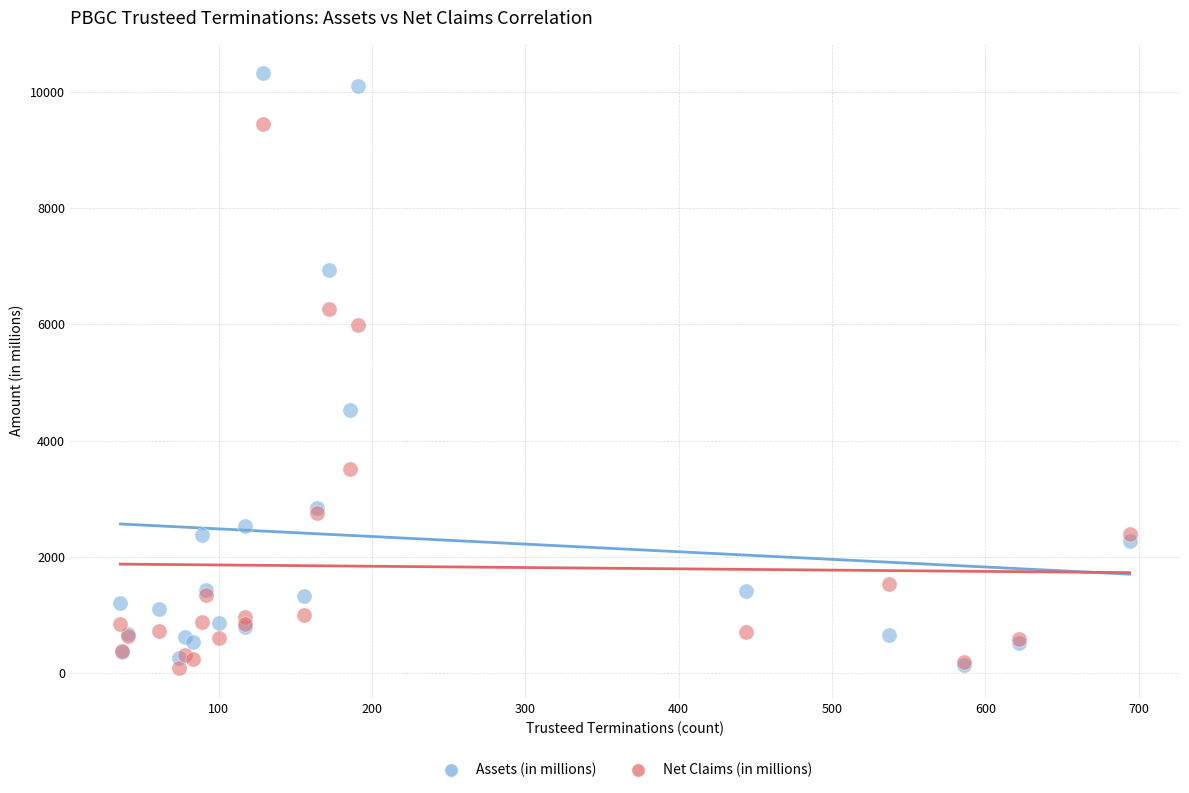

What are all the series names shown in the legend?

Assets (in millions), Net Claims (in millions)